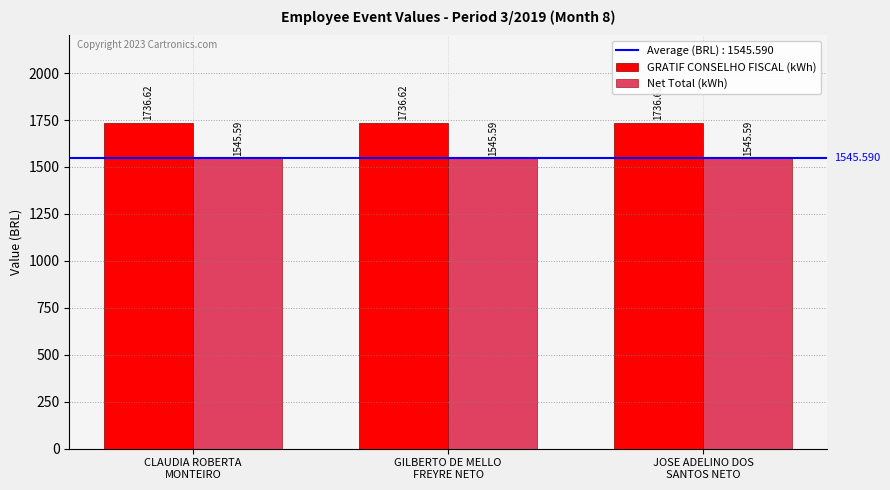

How many data points does each series have?

3